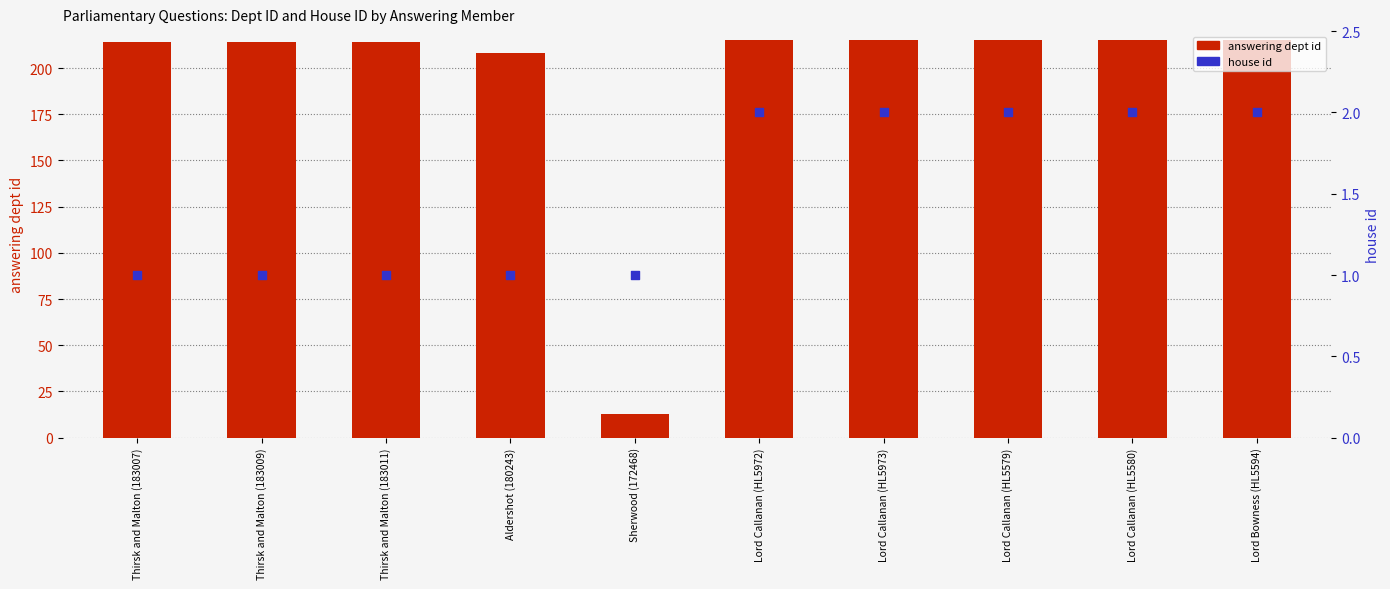

Is the value of answering dept id at Lord Callanan (HL5973) greater than the value of house id at Lord Bowness (HL5594)?

Yes